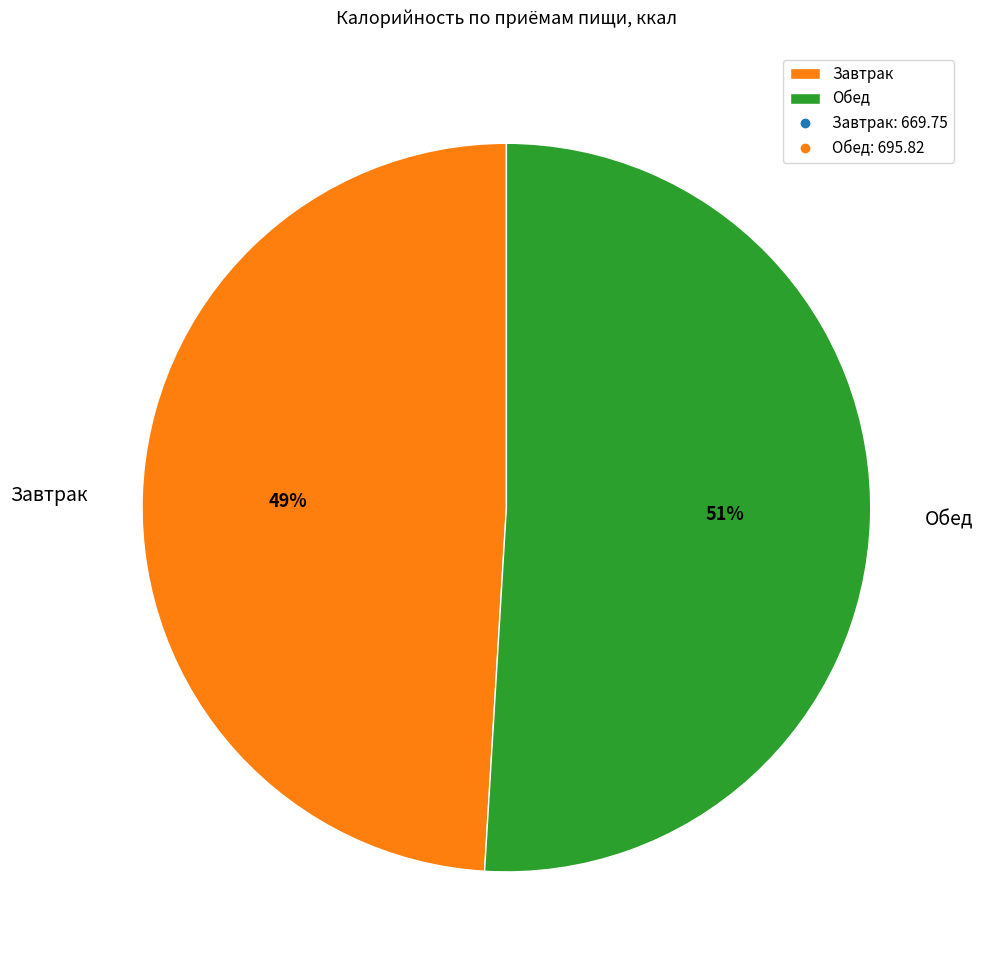

How many slices are in this pie chart?

2